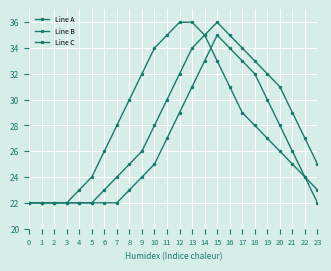

True or false: Line C and Line A intersect in this chart.

True